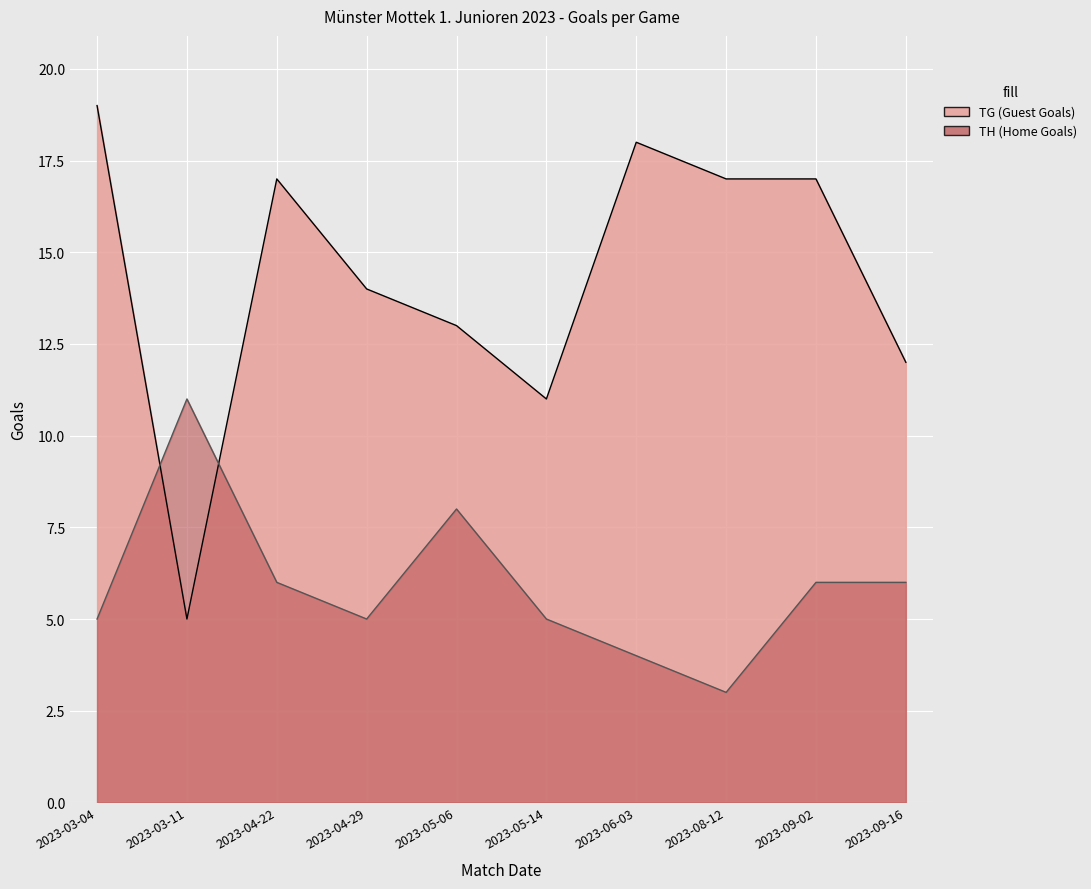

True or false: TG (Guest Goals) has more than 2 interior local peaks.

False